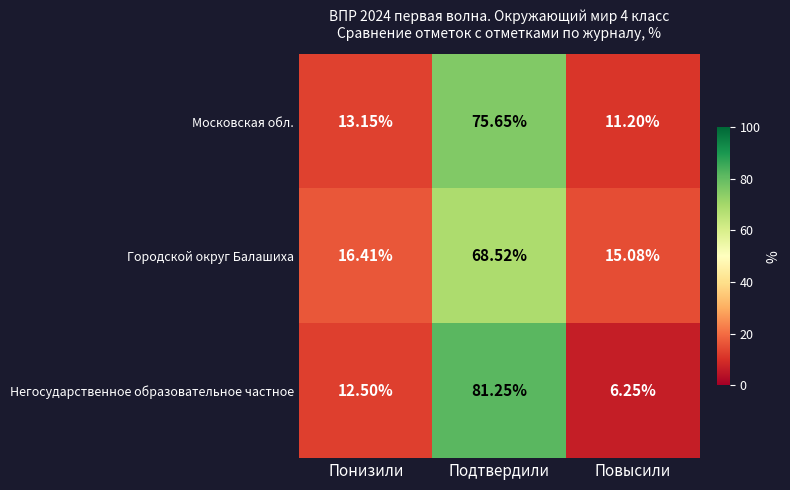

How many data points does each series have?

3